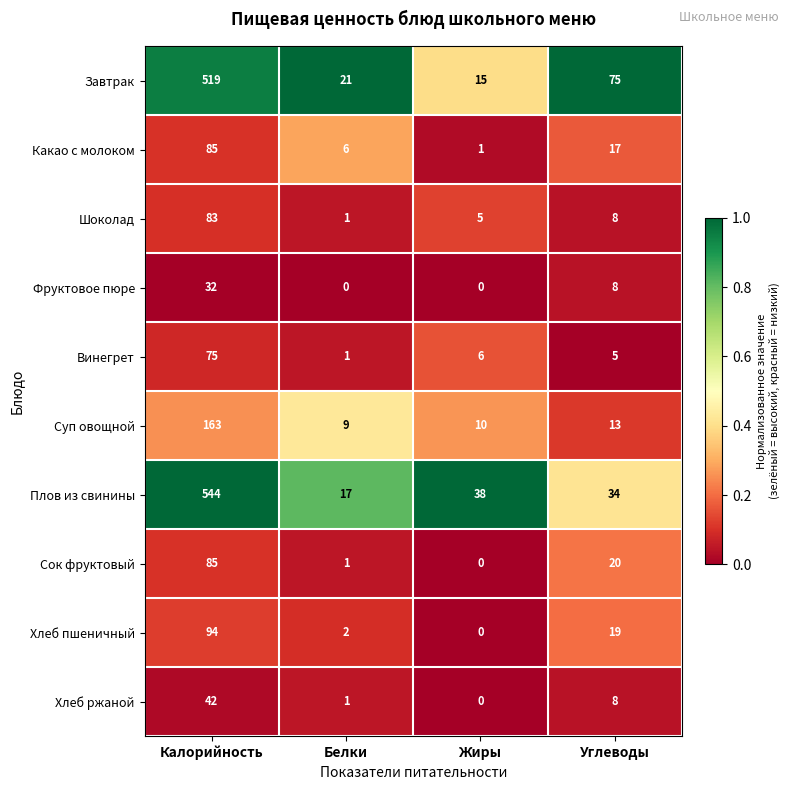

Between Калорийность and Жиры, which series saw the biggest shift?

Плов из свинины